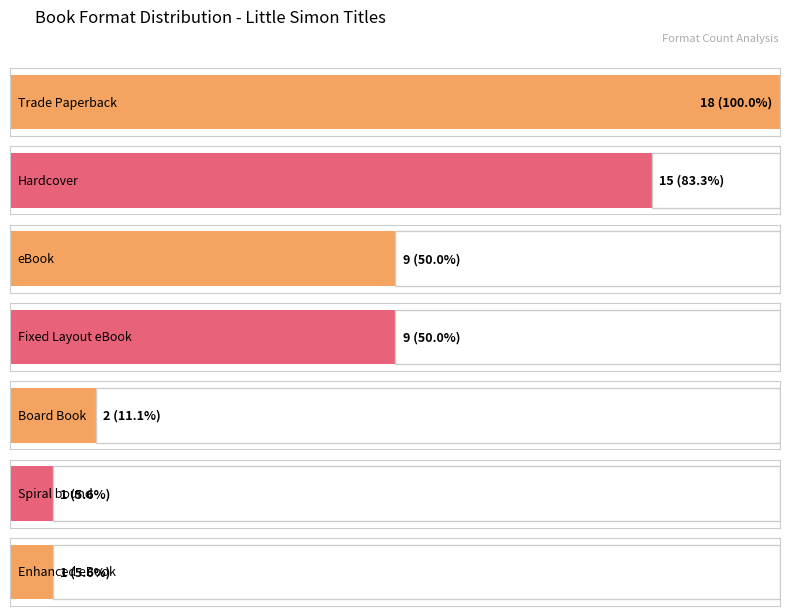

What is the ratio of the value at Hardcover to the value at Fixed Layout eBook?

1.7